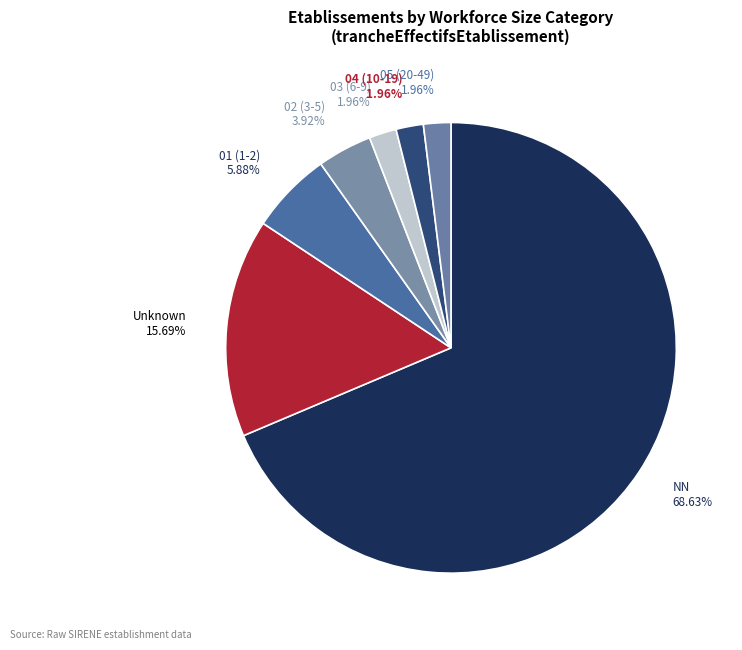

Do 05 (20-49) 1.96% and NN 68.63% together represent more than half of the pie?

Yes